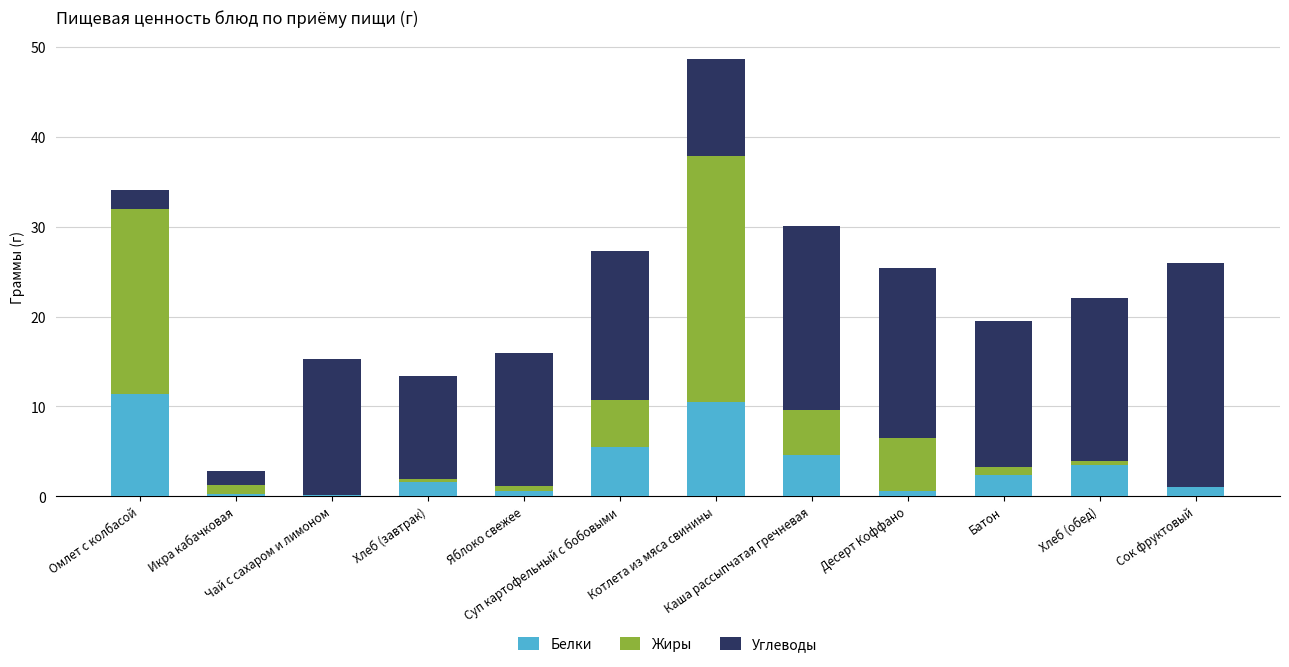

How many distinct data groups are displayed?

3